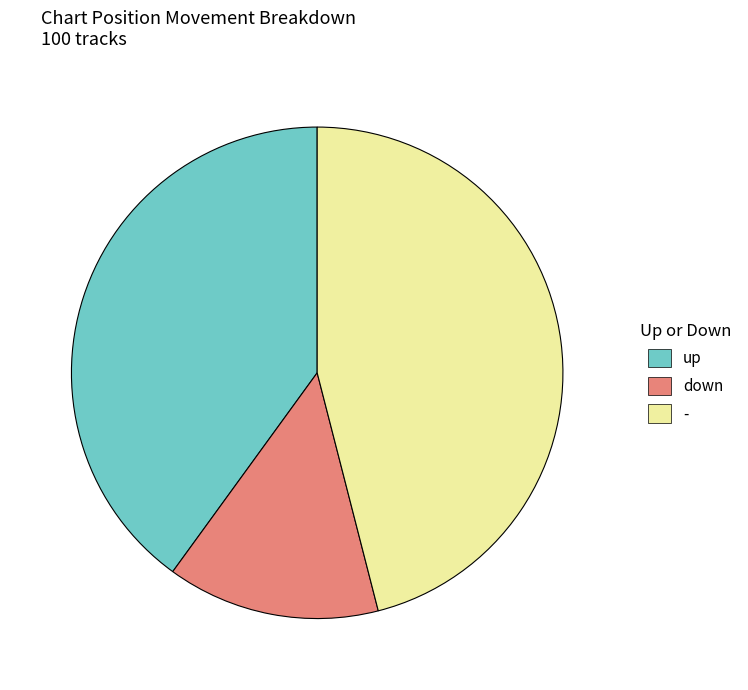

Which has a higher value, up or -?

-